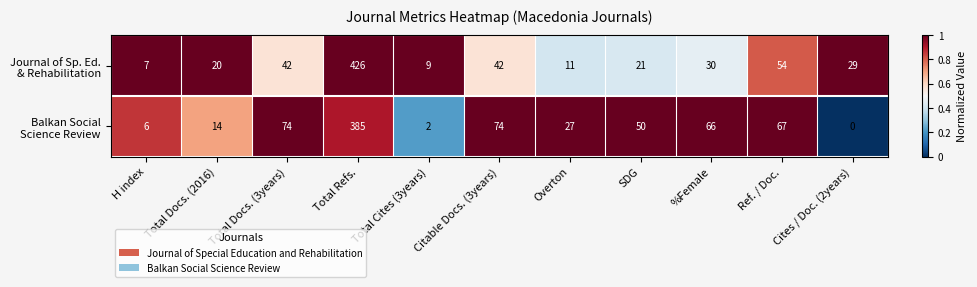

At which category does the chart reach its minimum across all series?

Cites / Doc. (2years)